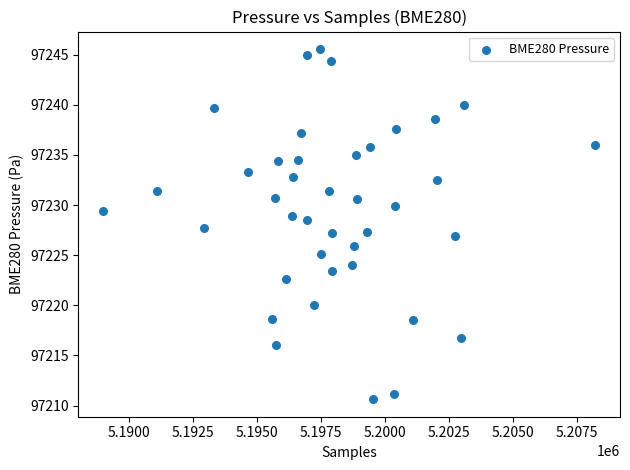

What is the range of Y values (max minus min)?

34.9